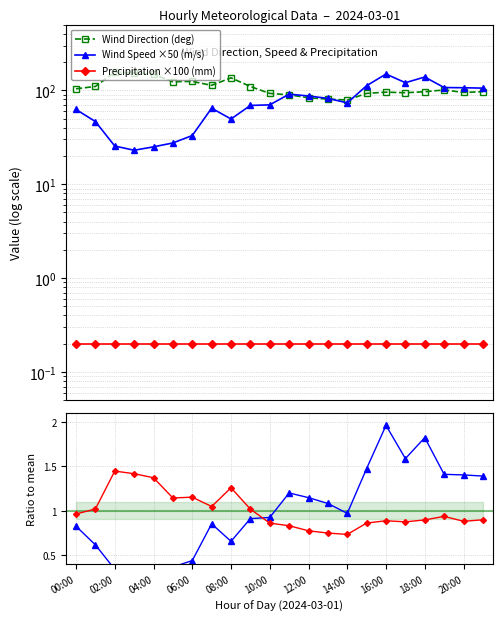

What position from the left is 00:00?

1